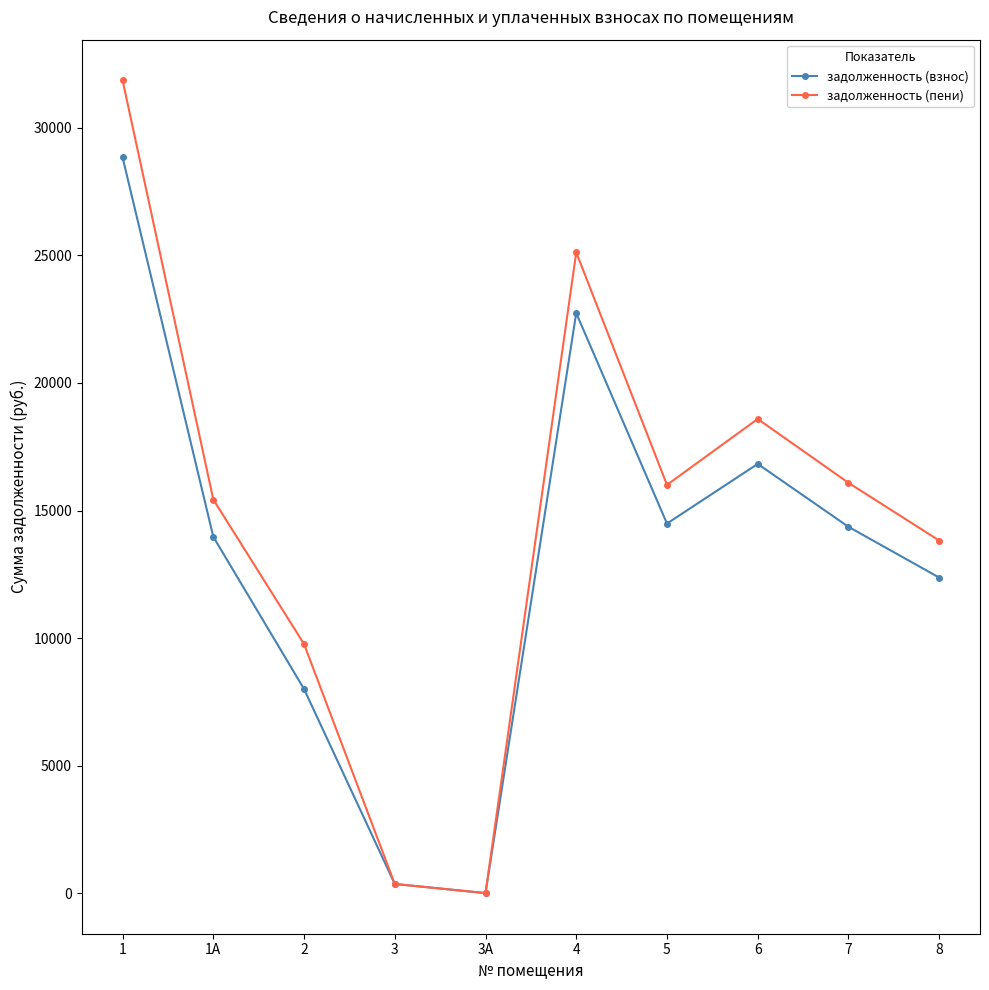

Rank the series by their maximum value, from lowest to highest.

задолженность (взнос), задолженность (пени)